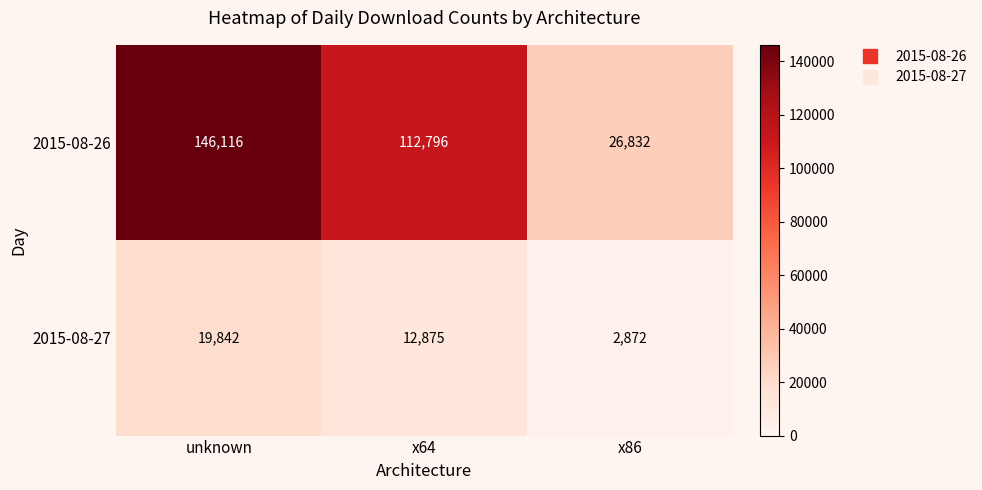

Which series changed the most between x64 and x86?

2015-08-26